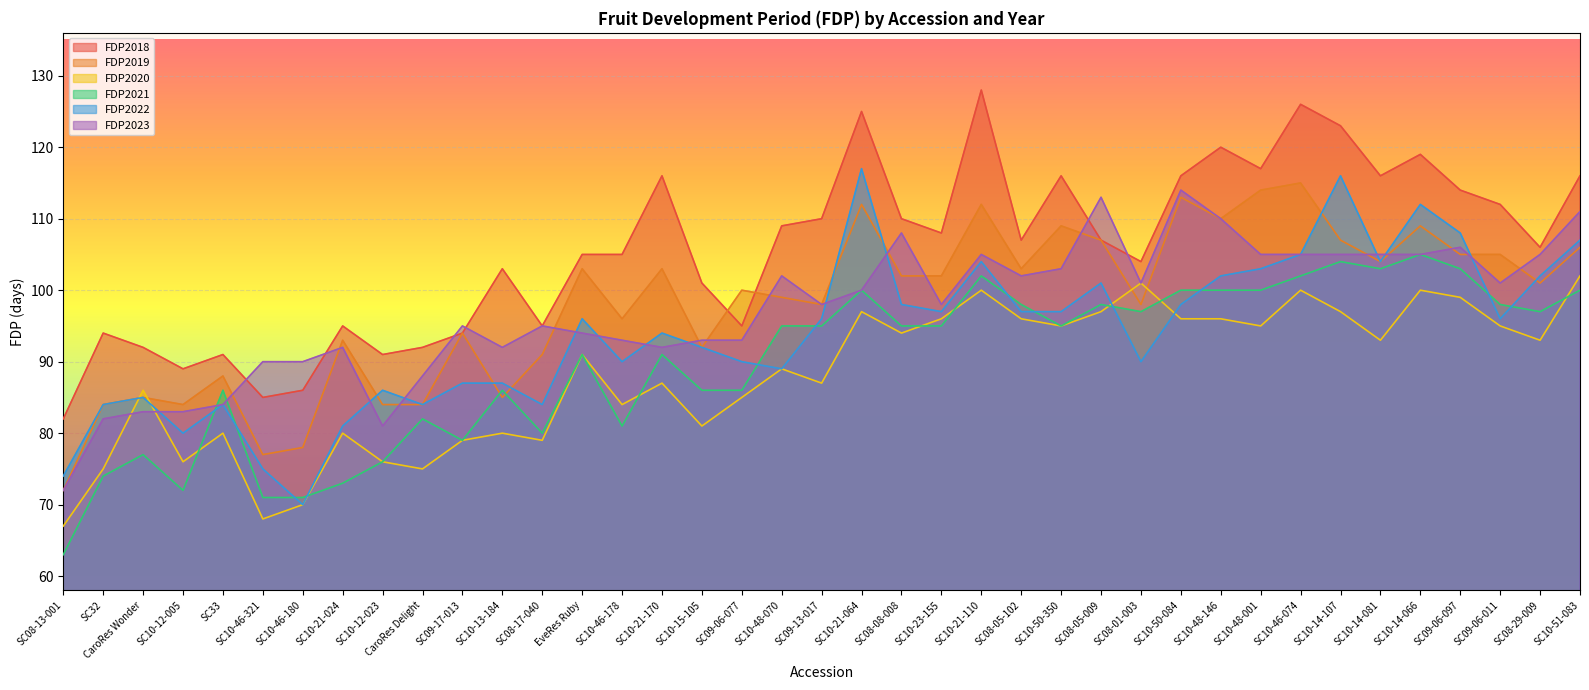

What is the sum of all FDP2019 values?

3824